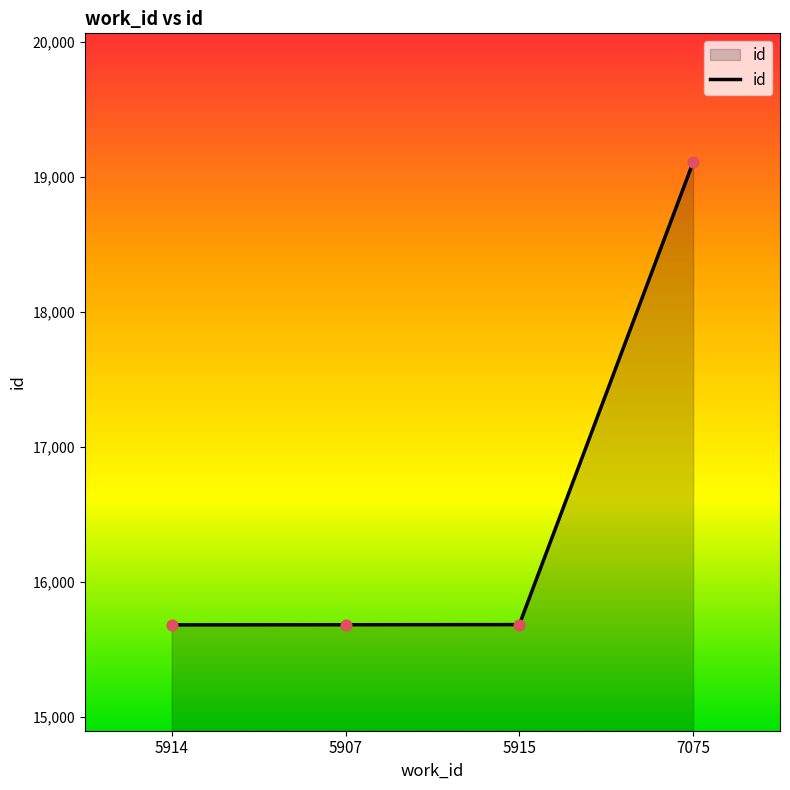

Approximately how many times larger is the value at 5914 compared to 5915?

1.0